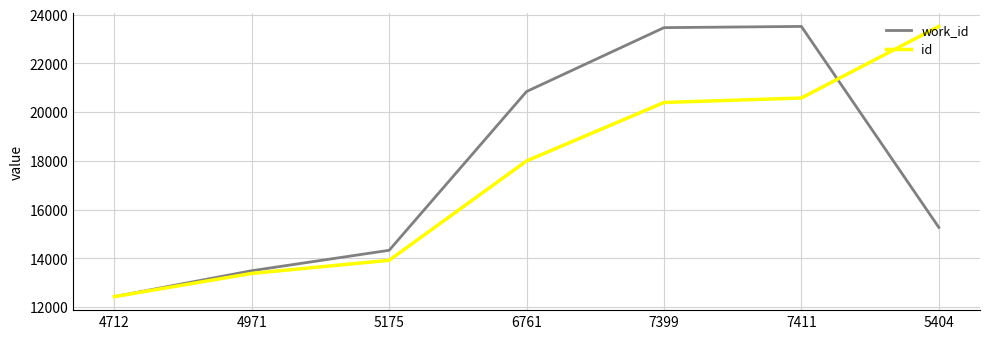

True or false: work_id has a value of 23517.0 at 7411.

True